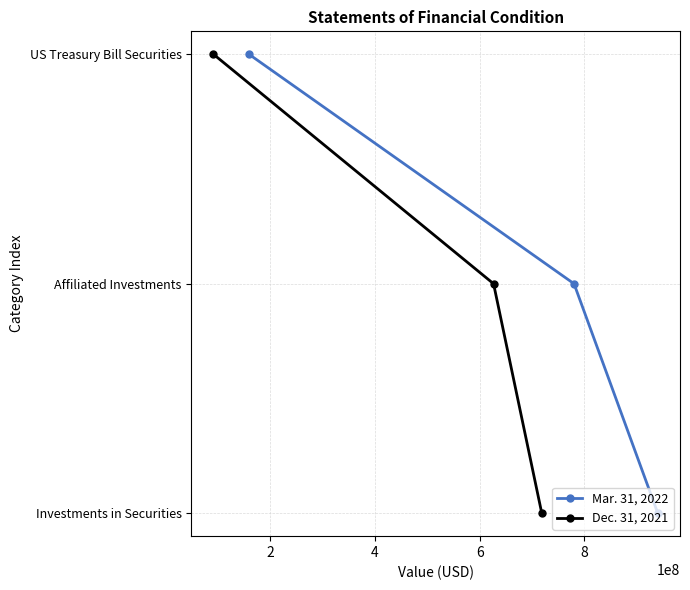

How many categories are shown in the chart?

3